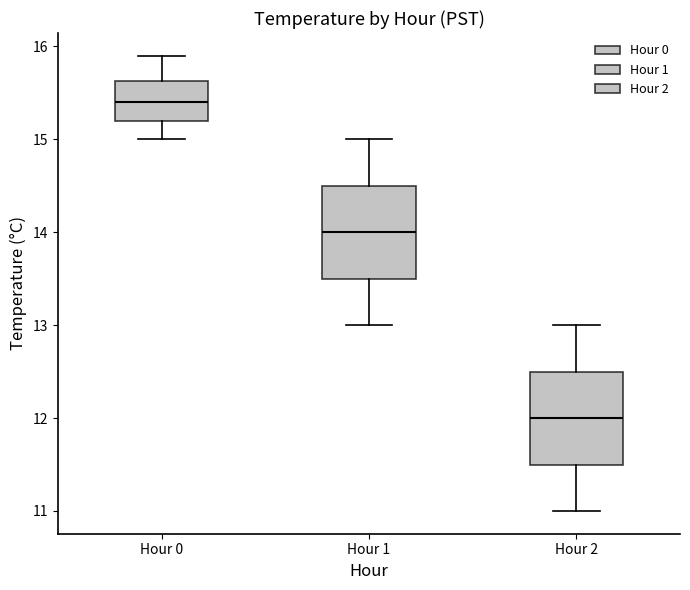

Which box has the highest median line?

Hour 0